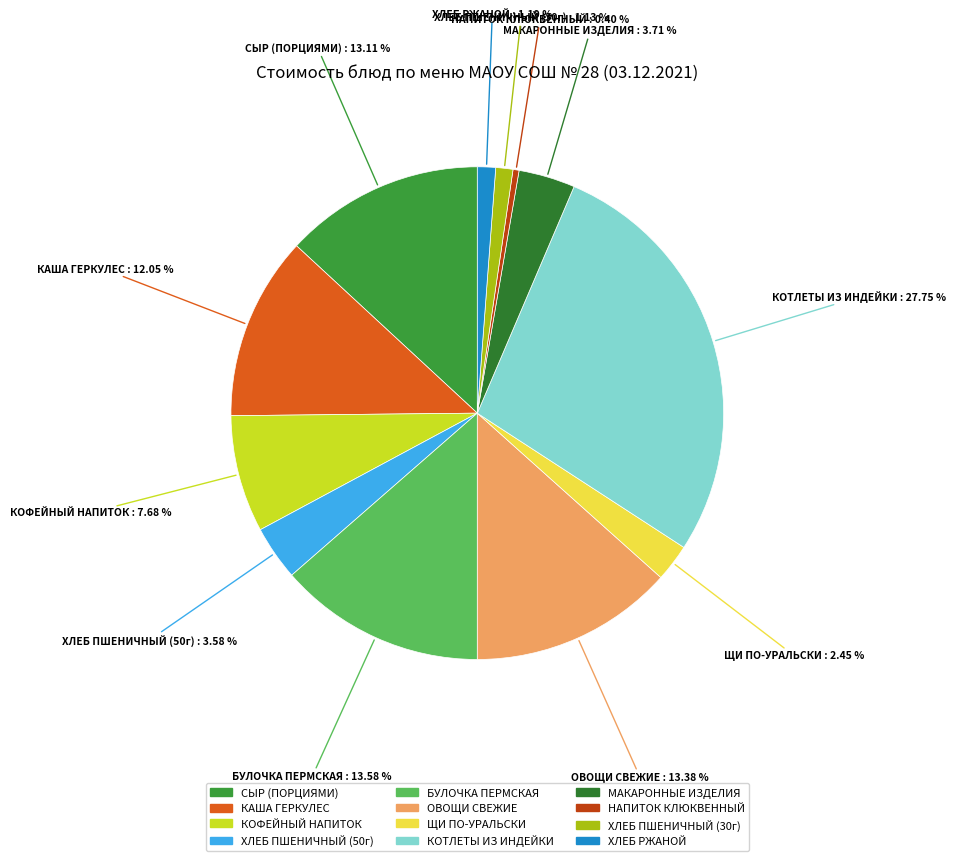

Combined, what portion of the pie is ХЛЕБ ПШЕНИЧНЫЙ (30г) and ХЛЕБ РЖАНОЙ?

2.3%